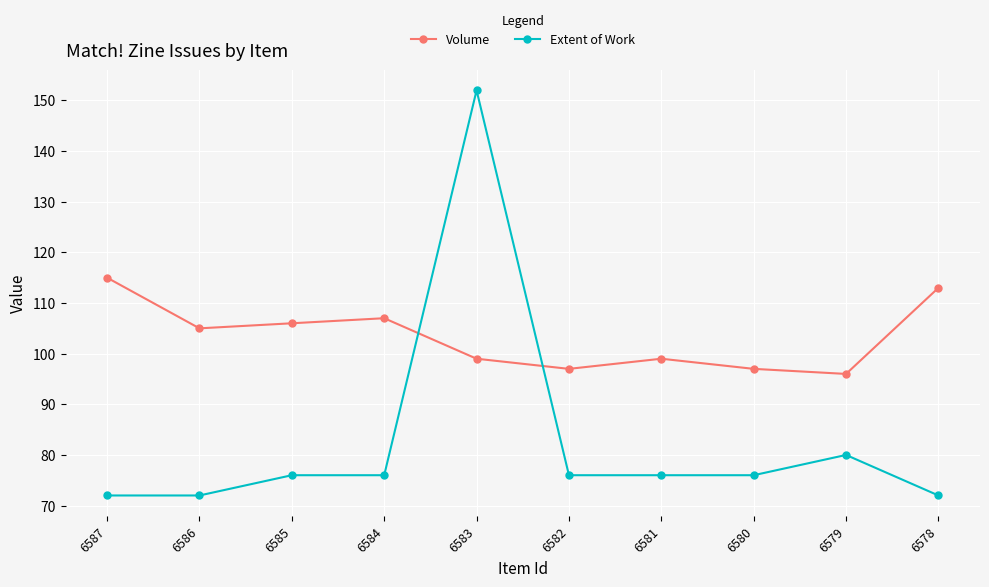

Reading right to left, what are all the values shown in this chart?

Volume: 6578=113	6579=96	6580=97	6581=99	6582=97	6583=99	6584=107	6585=106	6586=105	6587=115
Extent of Work: 6578=72	6579=80	6580=76	6581=76	6582=76	6583=152	6584=76	6585=76	6586=72	6587=72